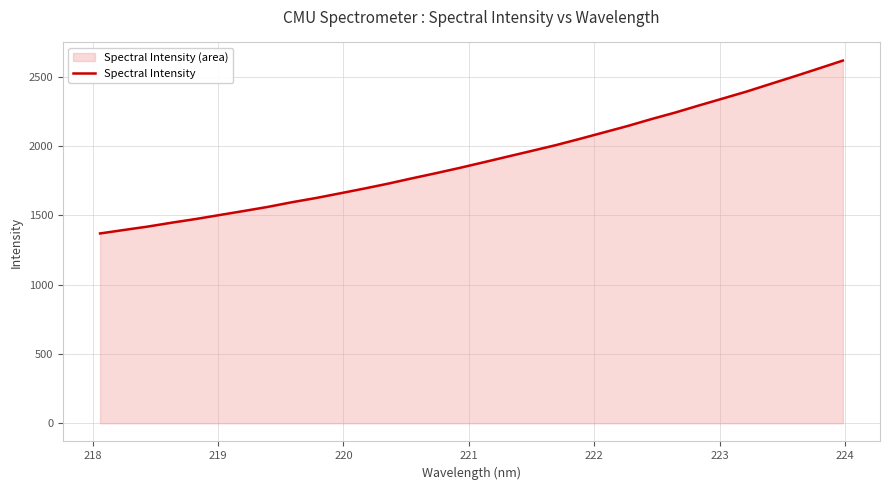

Does the chart have visible grid lines?

Yes